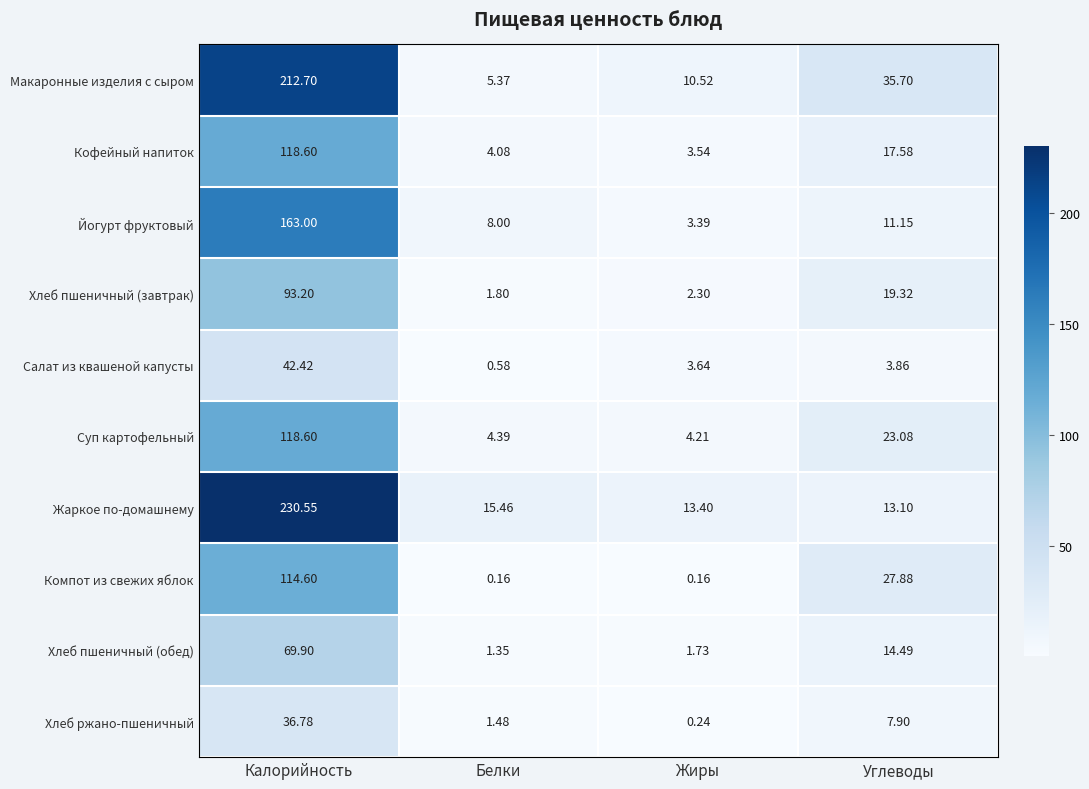

Is the value of Хлеб пшеничный (завтрак) at Углеводы greater than the value of Хлеб пшеничный (обед) at Белки?

Yes